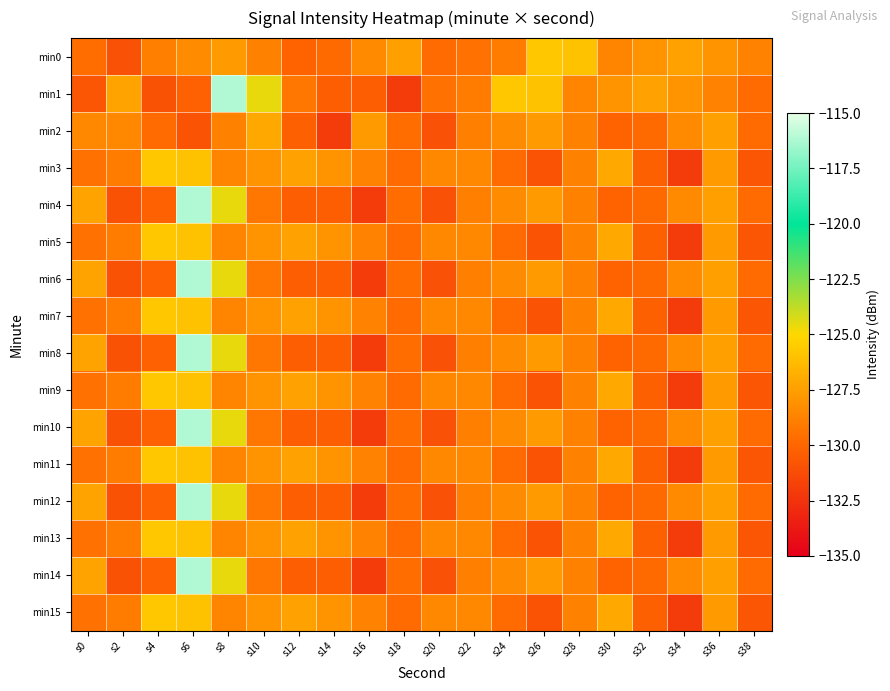

What is the difference between the highest and lowest values at s12?

3.0